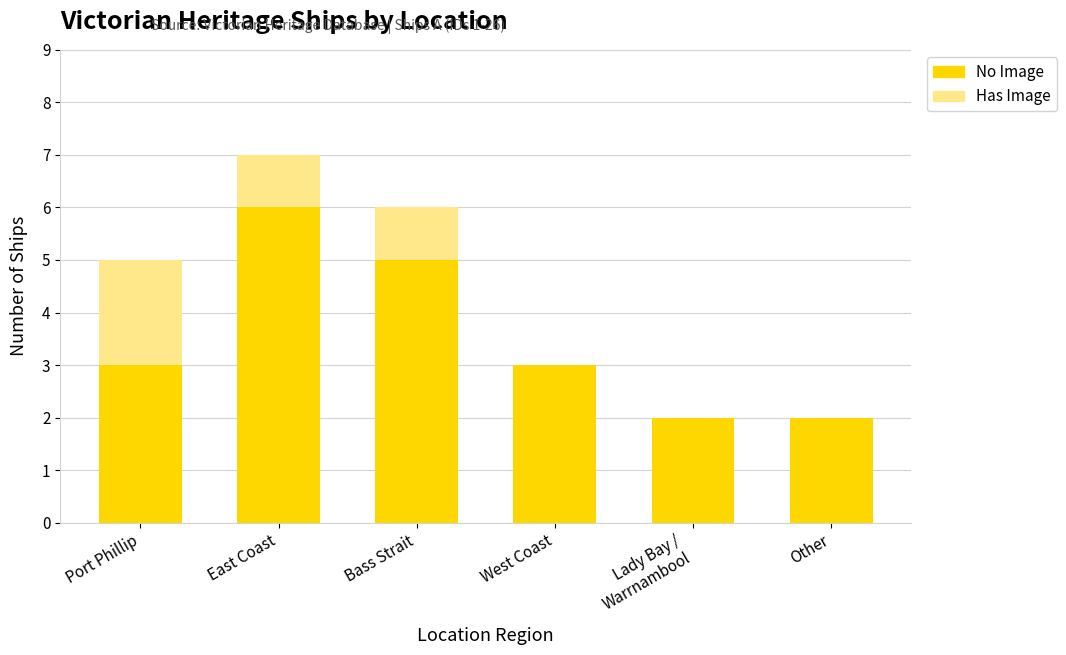

True or false: No Image has a value of 4 at West Coast.

False